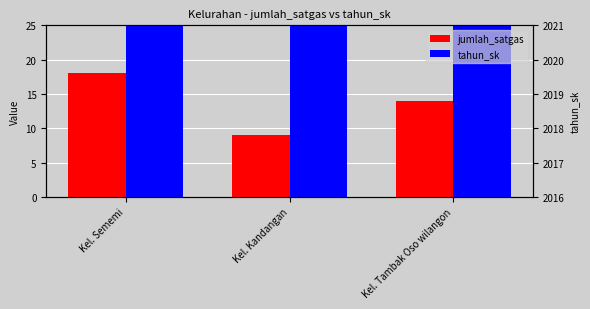

Which series has the largest total across all categories?

tahun_sk